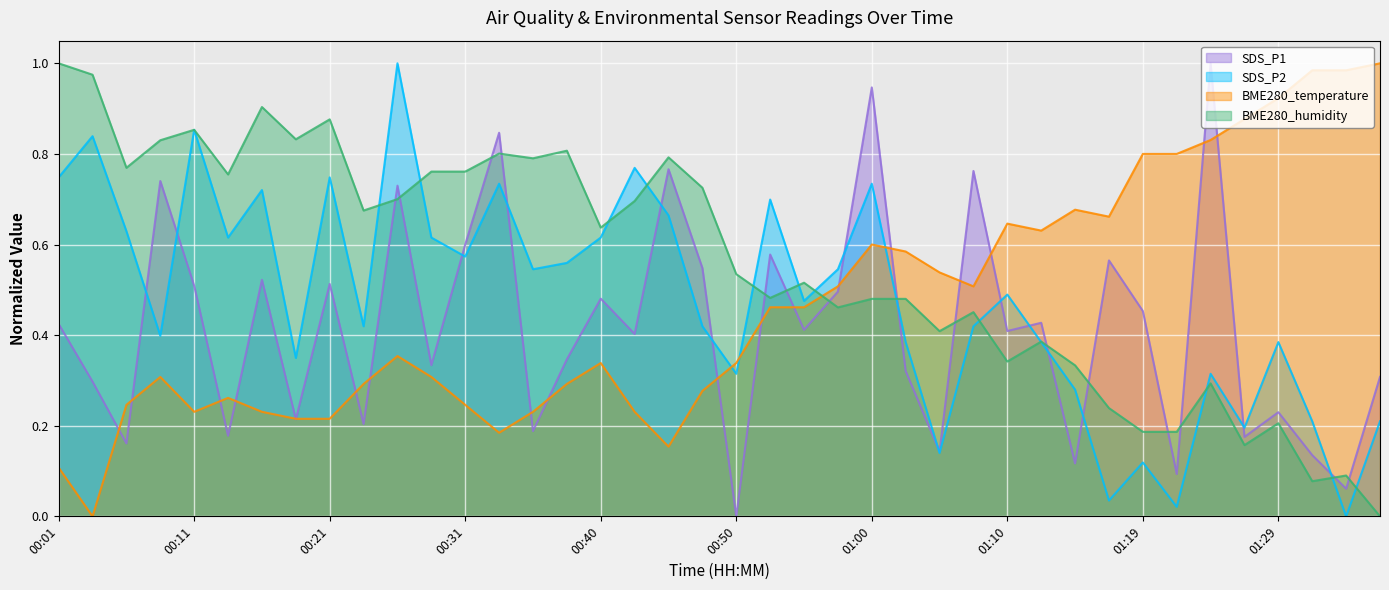

What are all the series names shown in the legend?

SDS_P1, SDS_P2, BME280_temperature, BME280_humidity